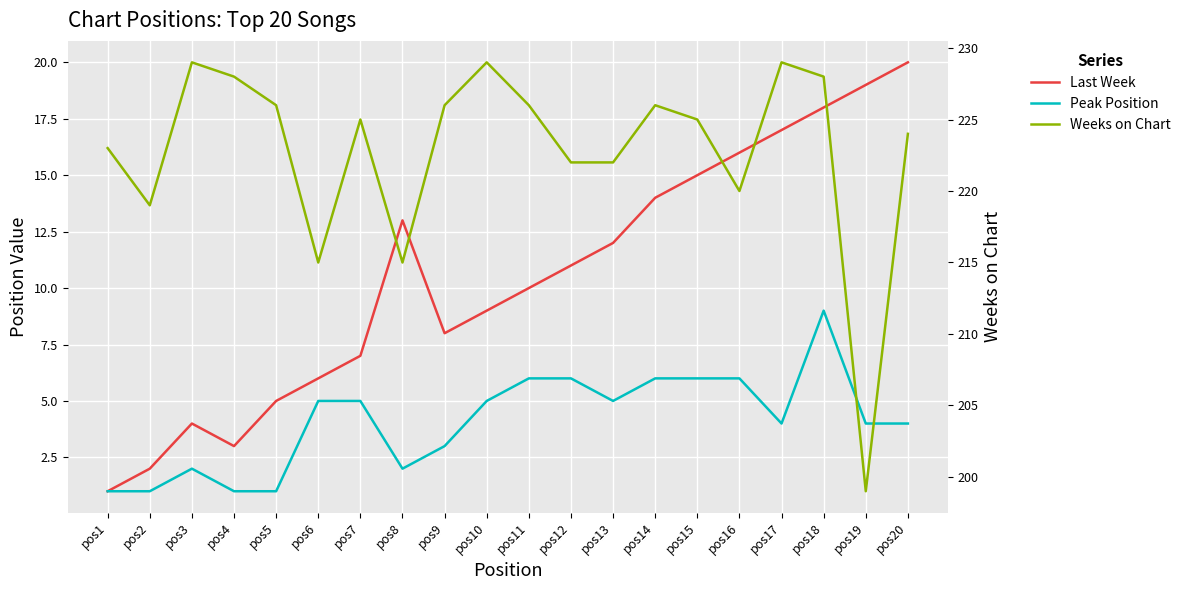

How many values in the Last Week series exceed 11?

9